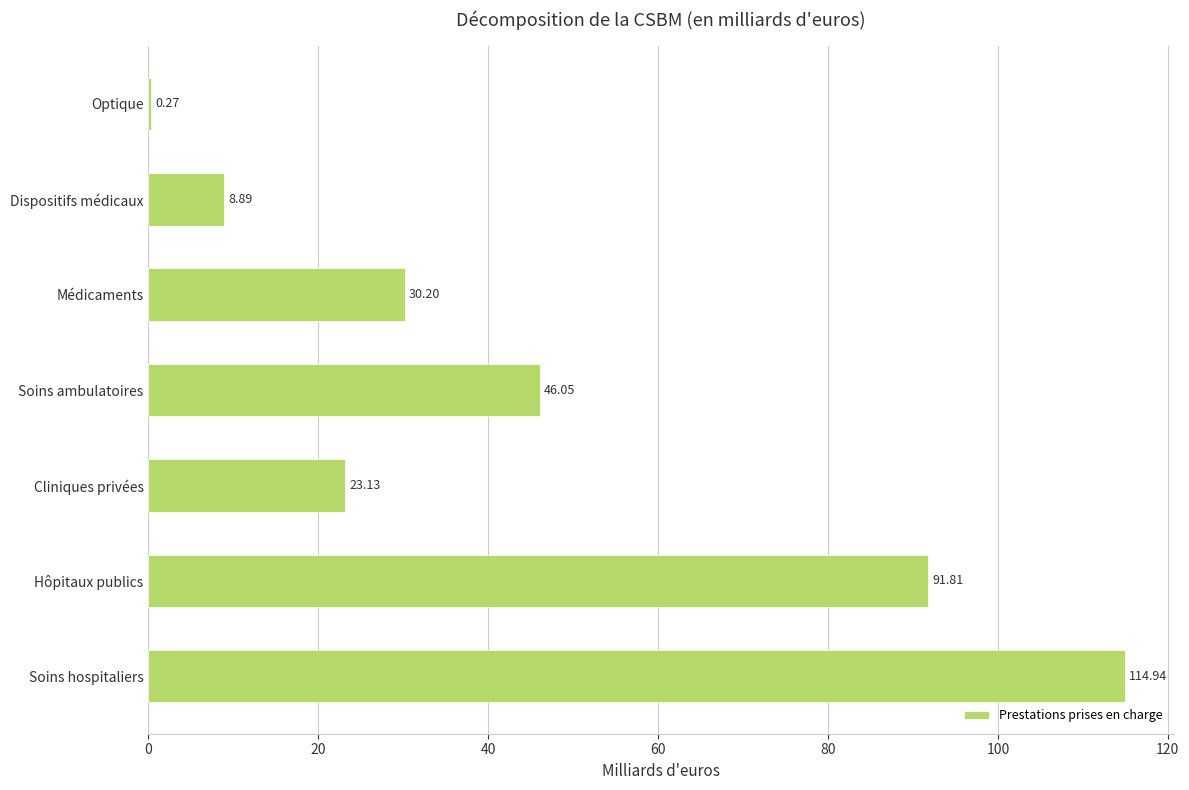

What is the sum of the values at Médicaments and Cliniques privées?

53.3